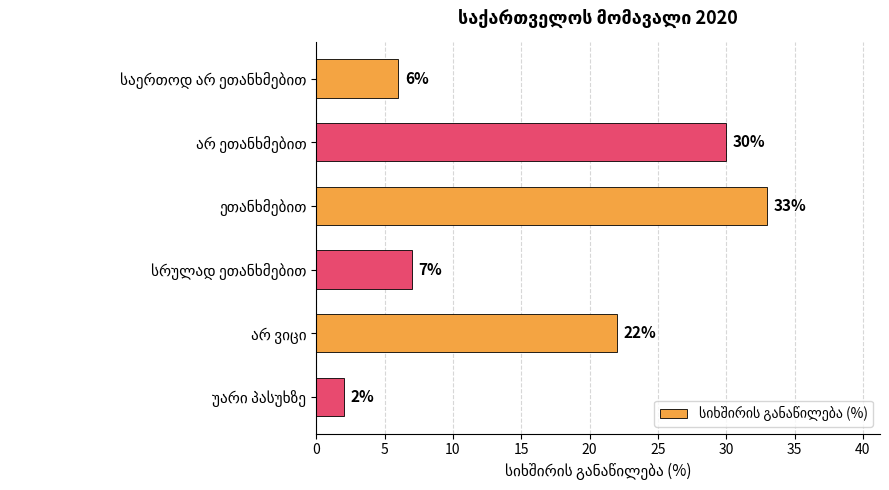

What is the greatest value displayed?

33